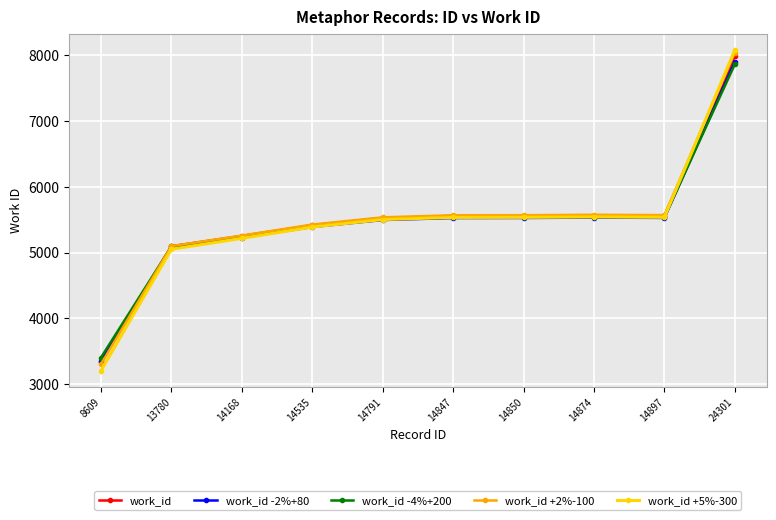

True or false: work_id has more than 2 points higher than both neighbors.

False